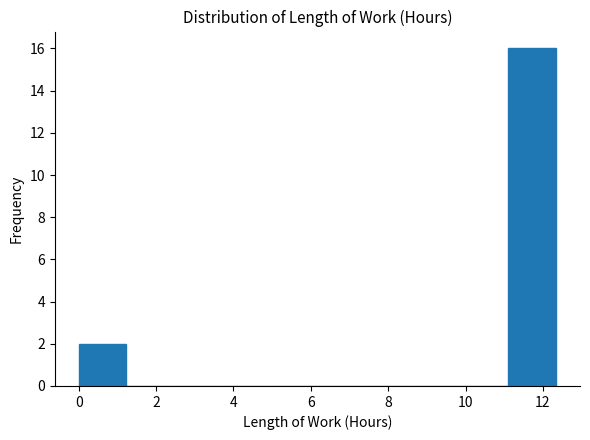

Reading left to right, list every bar in this chart as the range it spans on the x-axis followed by its height. Neither the bar edges nor the heights are printed on the chart, so give them approximately, as read against the axes.

0.0 to 1.2: 2
1.2 to 2.4: 0
2.4 to 3.8: 0
3.8 to 5.0: 0
5.0 to 6.2: 0
6.2 to 7.4: 0
7.4 to 8.6: 0
8.6 to 9.8: 0
9.8 to 11.2: 0
11.2 to 12.4: 16